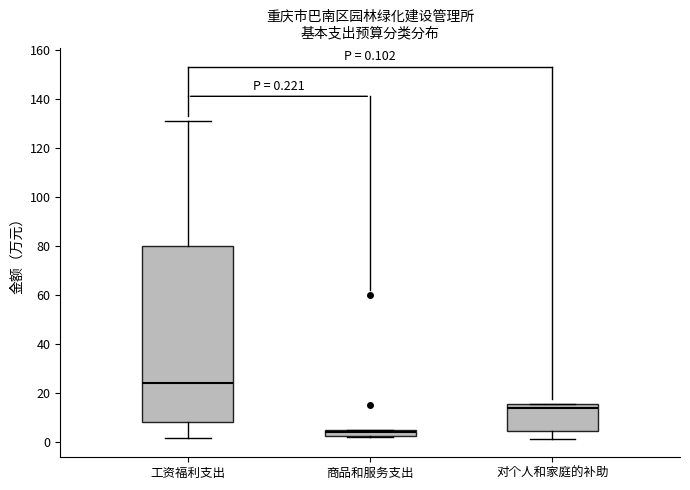

Comparing the boxes themselves (not the whiskers), which one is the tallest?

工资福利支出